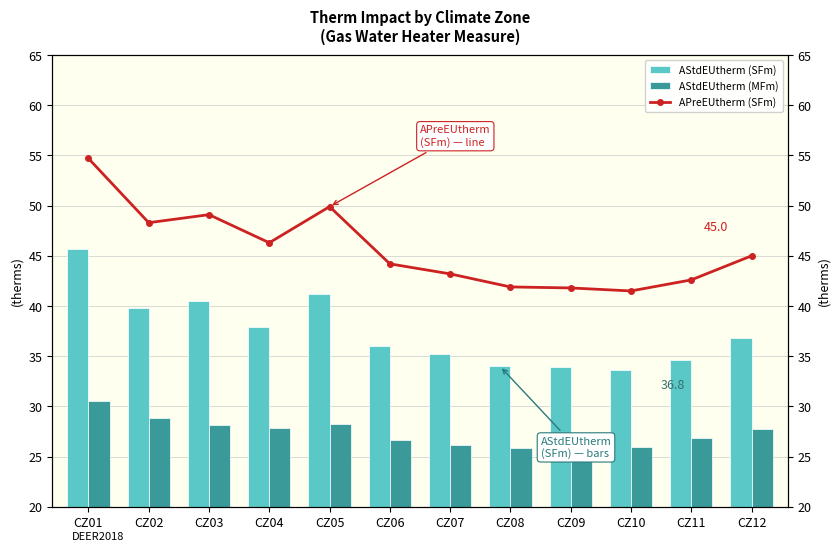

What is the spread (max minus min) of values at CZ02?

19.5